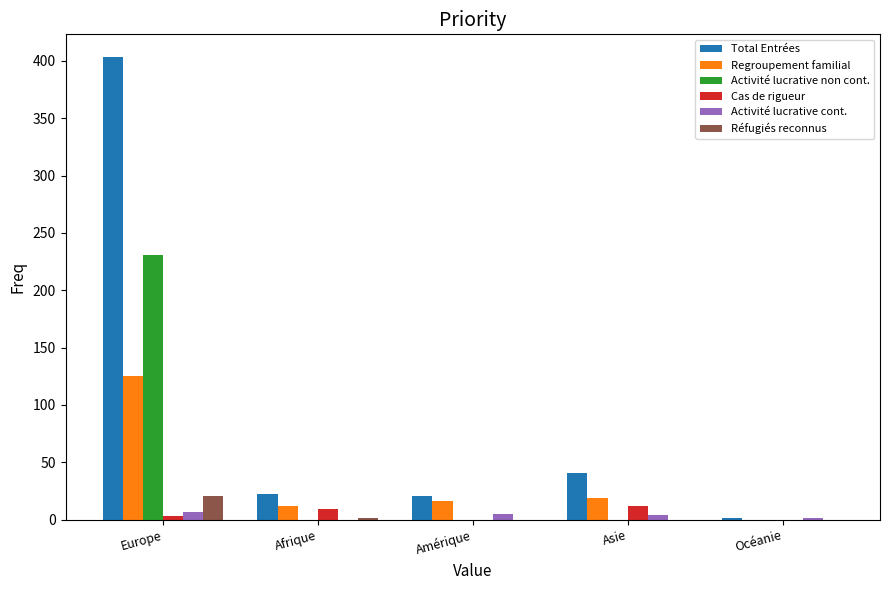

Which category has the highest value across all series?

Europe